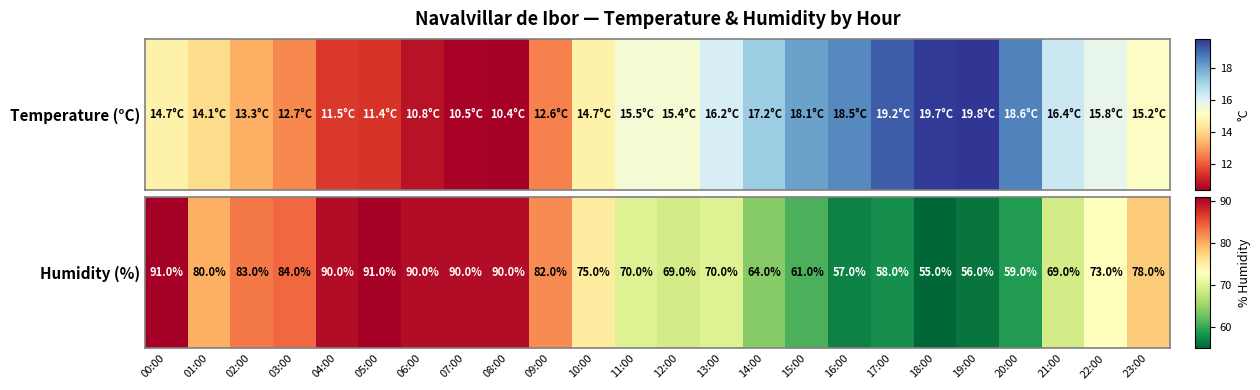

What is the greatest value displayed?

91